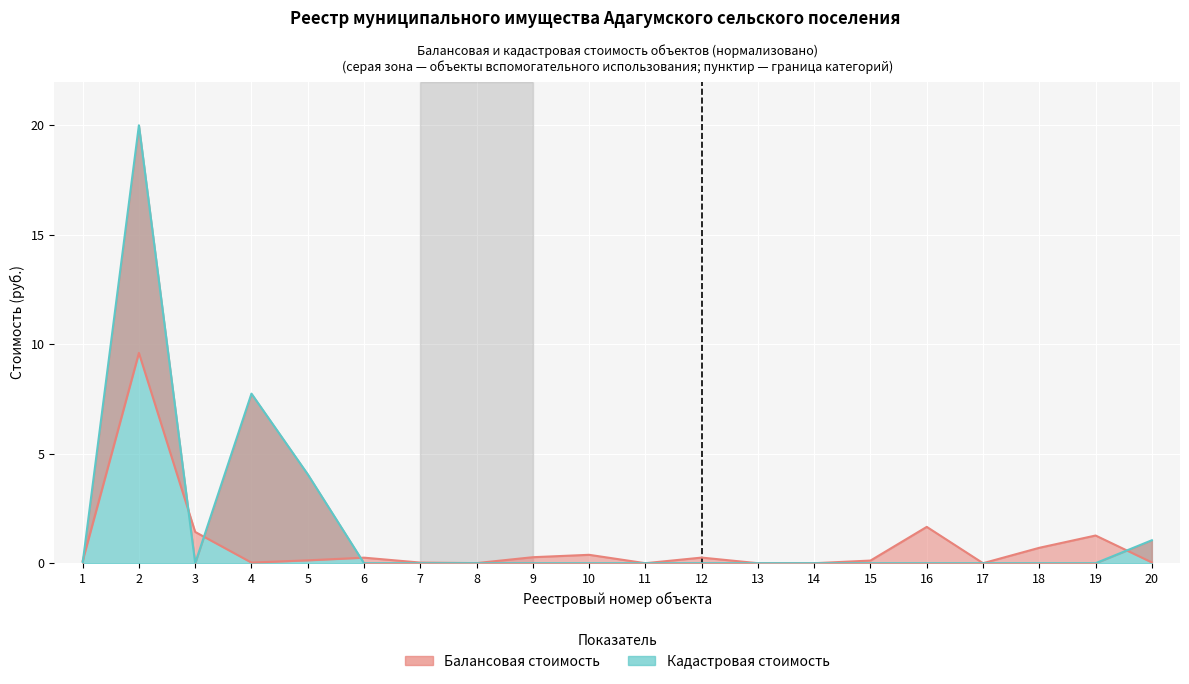

The Кадастровая стоимость series shows 0.0 at 9. True or false?

True